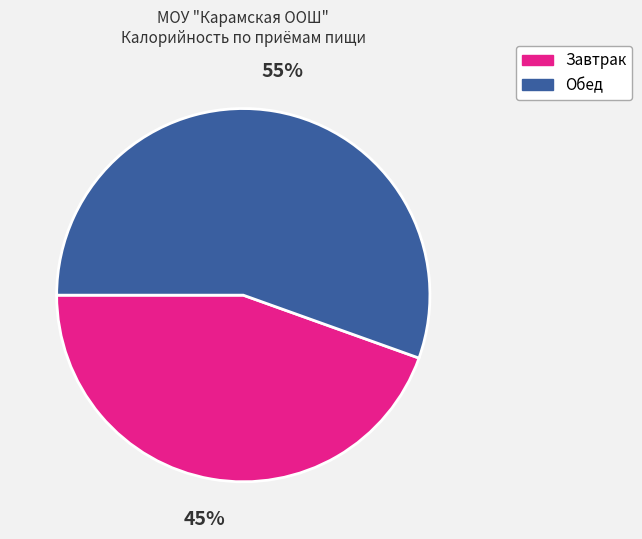

Is there a majority slice in this chart?

Yes